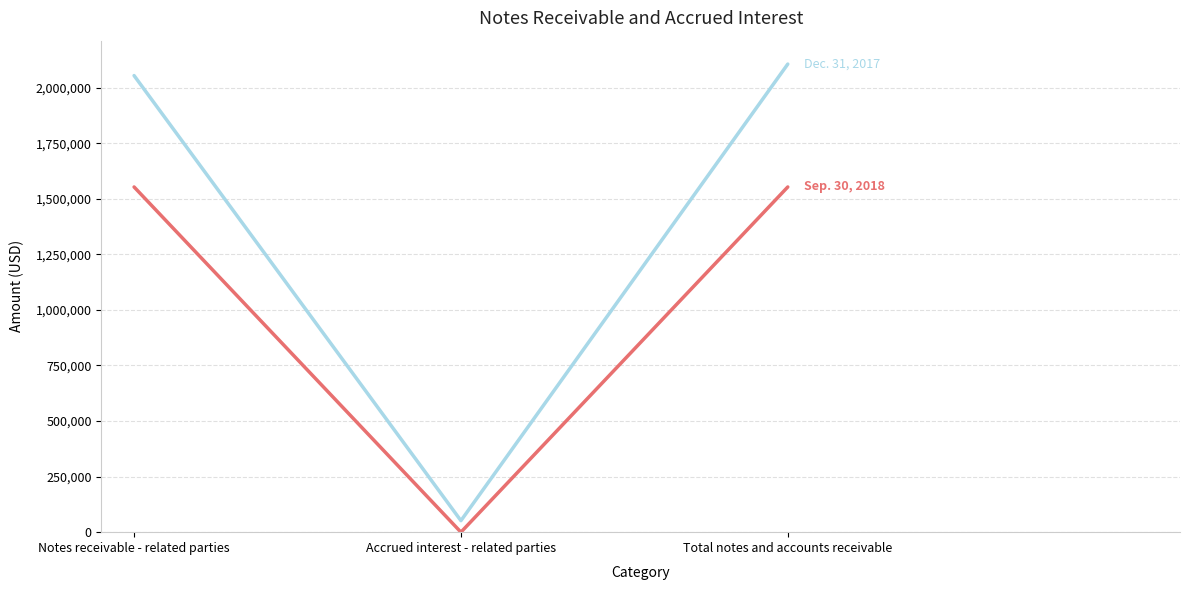

What is the total value across all series at Total notes and accounts receivable?

3659496